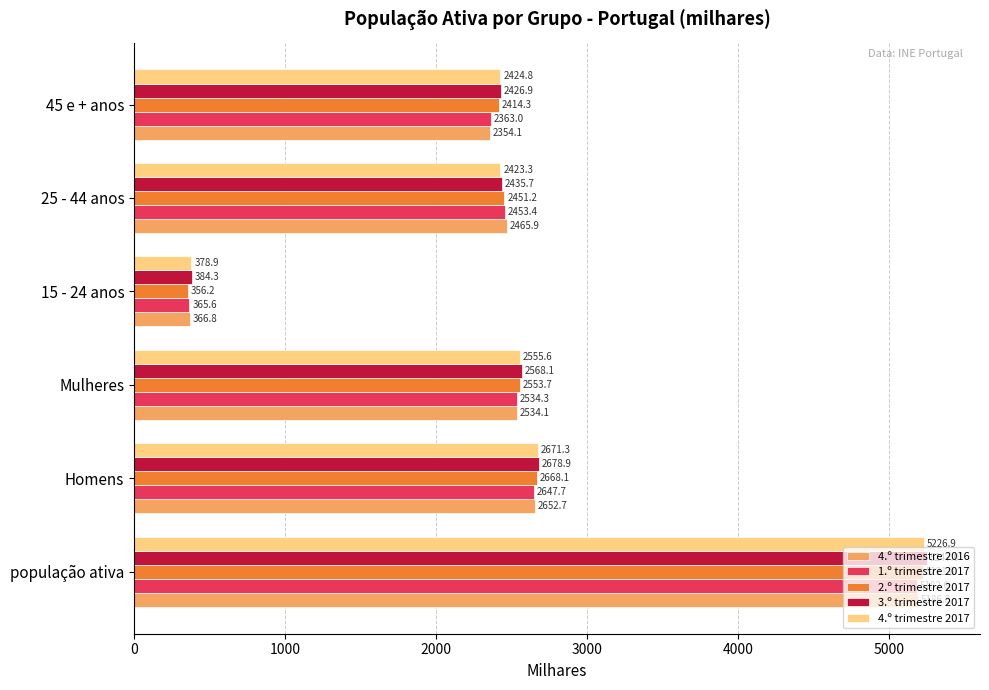

Which series has the largest total across all categories?

3.º trimestre 2017